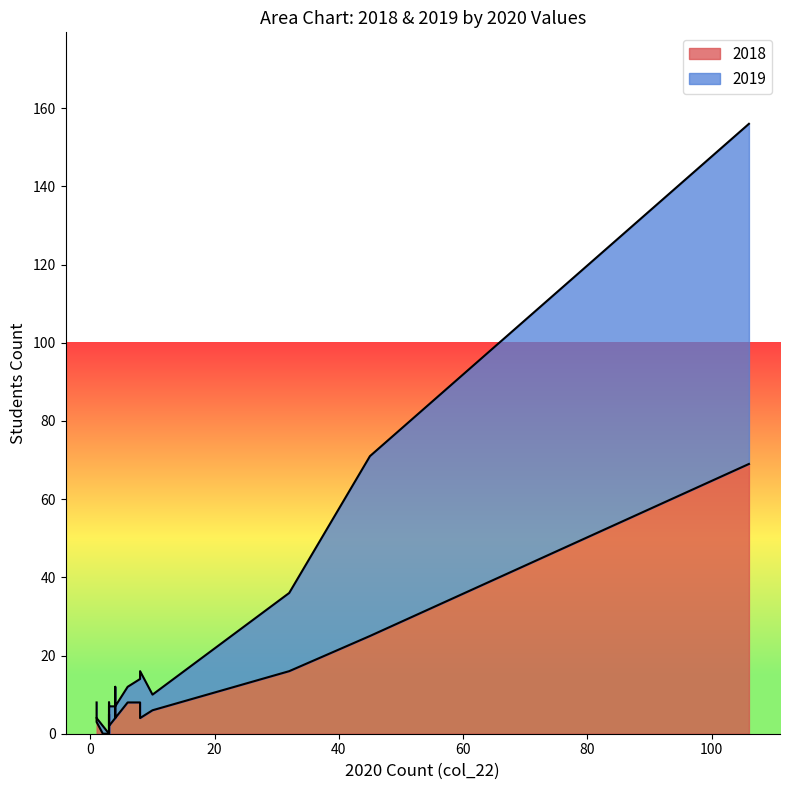

What is the total value across all series at 2?

2